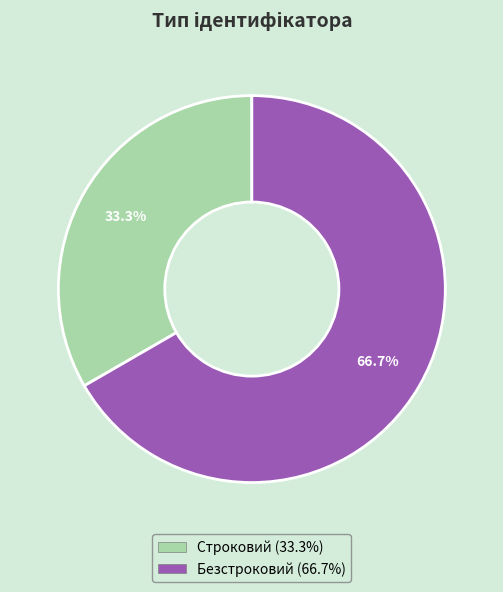

Which category accounts for the majority?

Безстроковий